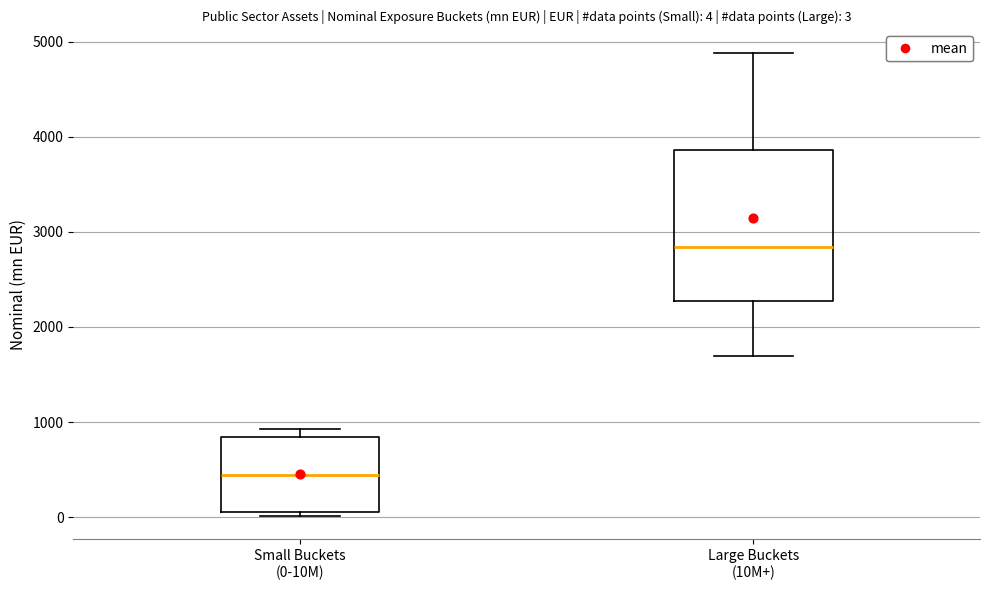

Comparing the boxes themselves (not the whiskers), which one is the tallest?

Large Buckets (10M+)